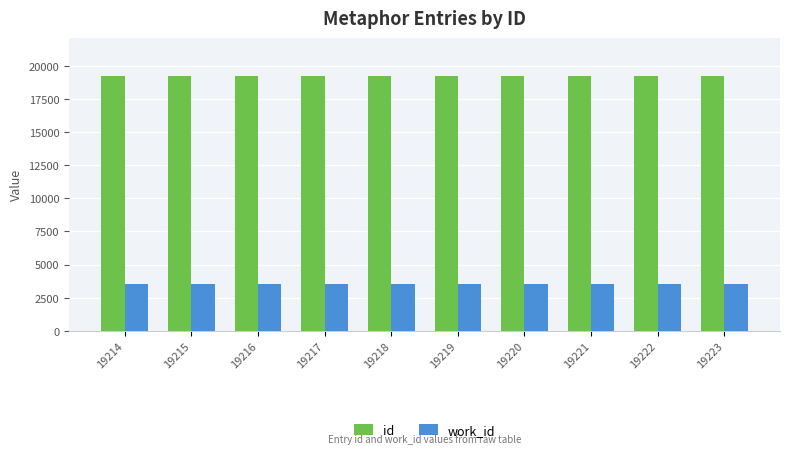

Is it true that work_id equals 6170 at 19218?

False